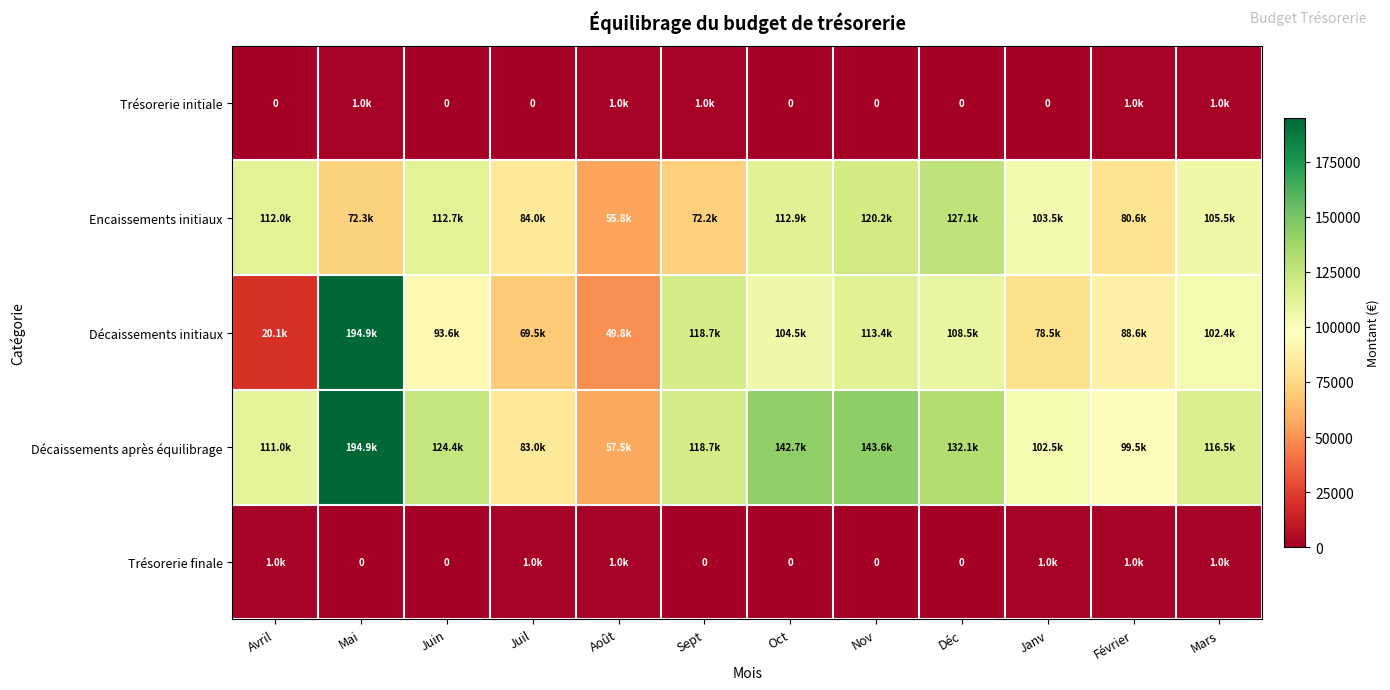

Between Août and Nov, which is larger?

Août